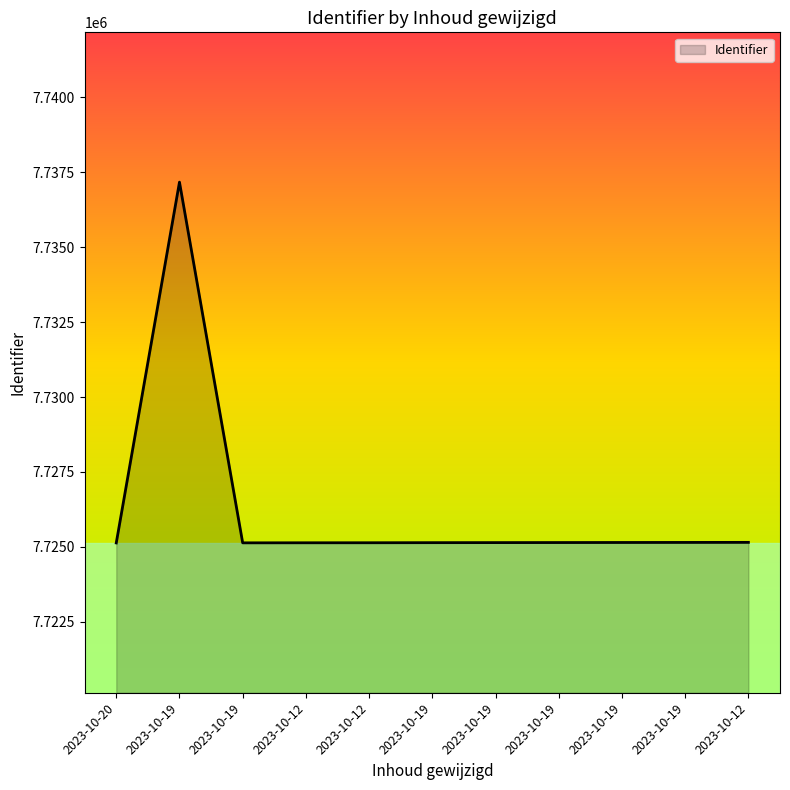

What is the difference between the values at 2023-10-19 and 2023-10-19?

2